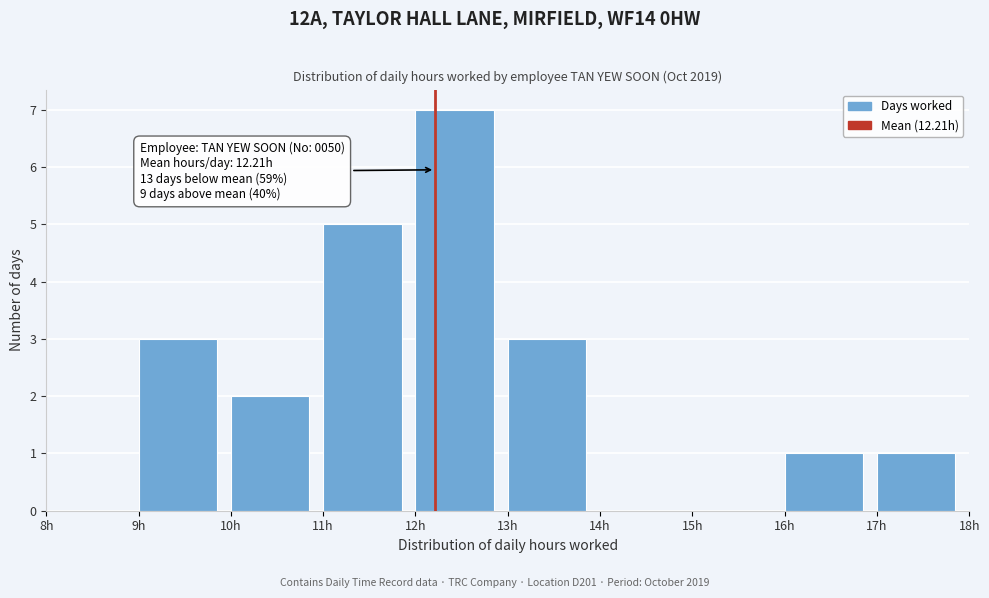

Which range on the x-axis has the tallest bar?

12 to 13